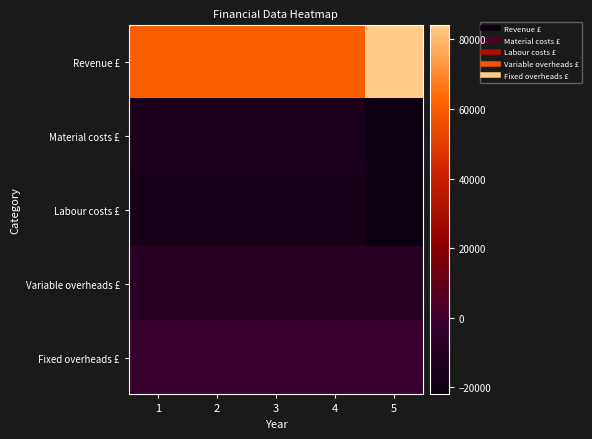

Reading right to left, transcribe all the data shown in this chart.

Revenue £: 5=84000	4=60000	3=60000	2=60000	1=60000
Material costs £: 5=-20000	4=-14000	3=-14000	2=-14000	1=-14000
Labour costs £: 5=-22000	4=-16000	3=-16000	2=-16000	1=-16000
Variable overheads £: 5=-10000	4=-8000	3=-8000	2=-8000	1=-8000
Fixed overheads £: 5=-2000	4=-2000	3=-2000	2=-2000	1=-2000